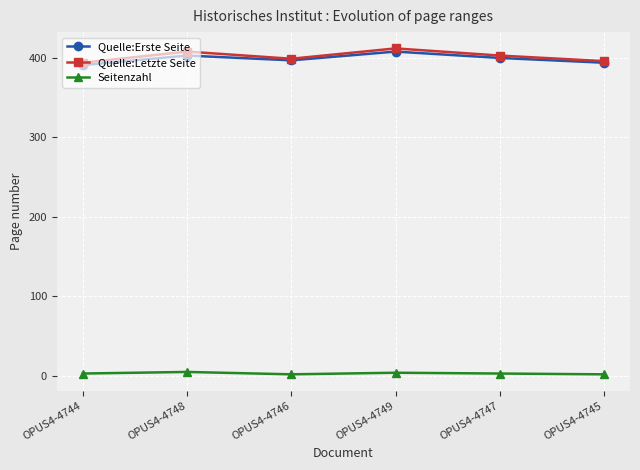

What is the minimum value for Quelle:Erste Seite?

391